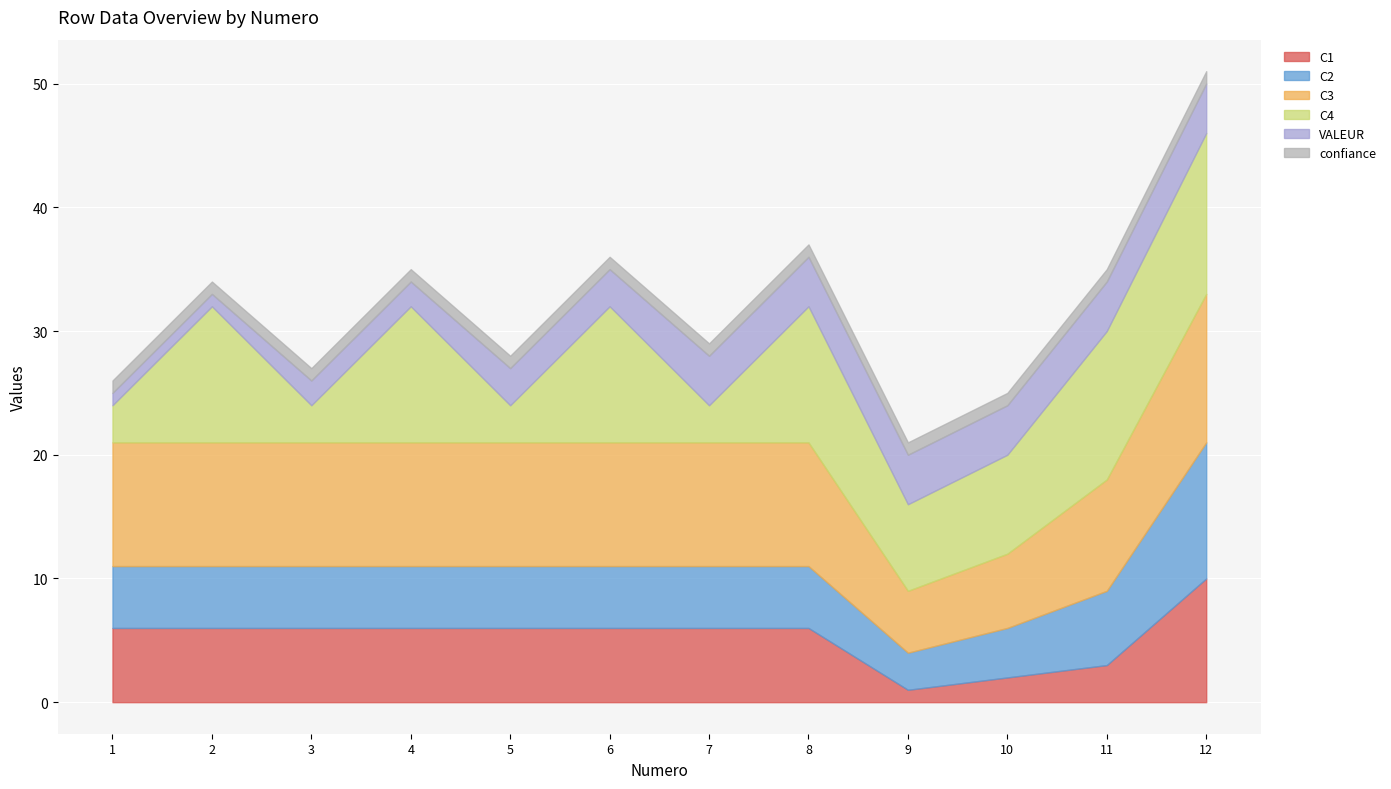

At which category is the sum across all series the highest?

12